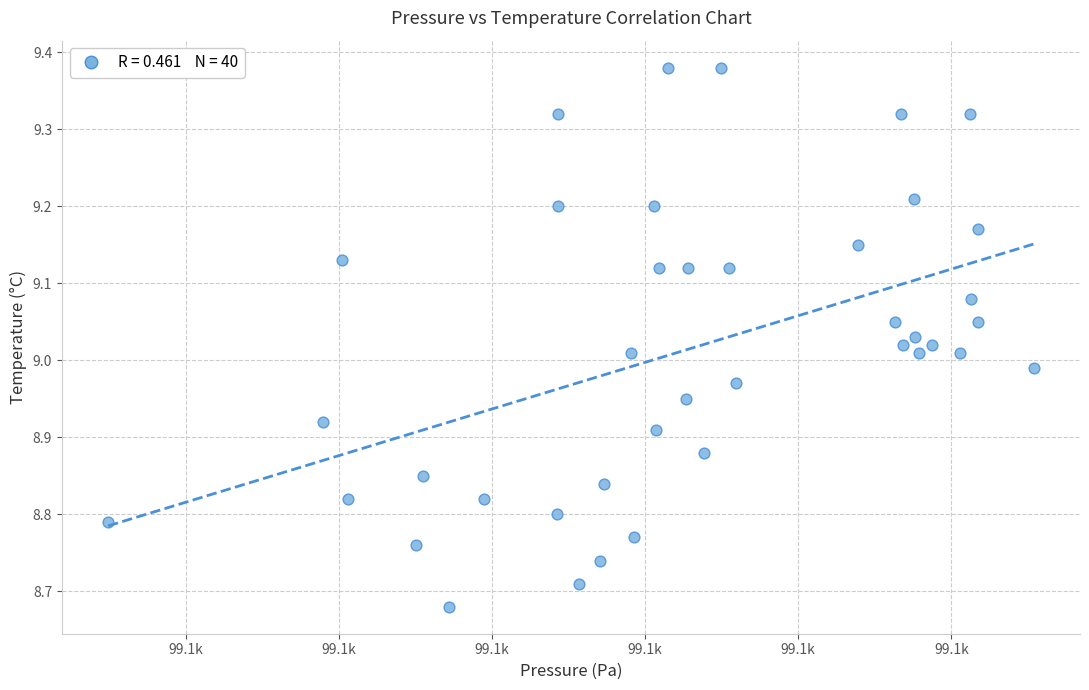

What is the range of X values (max minus min)?

60.4